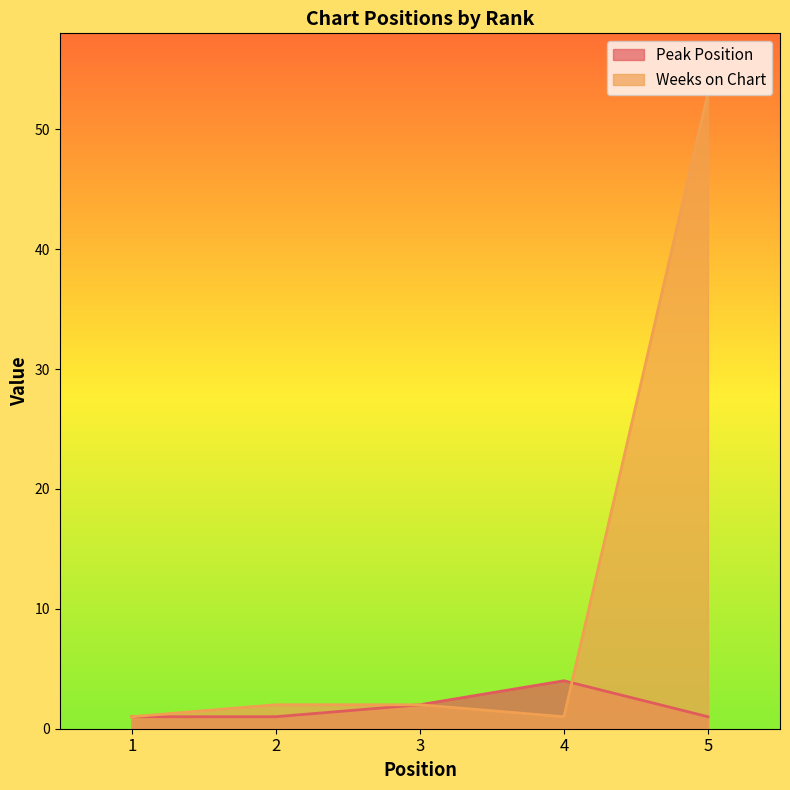

At which category is the sum across all series the highest?

5